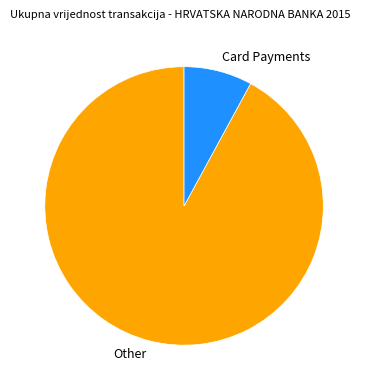

The Other slice represents 92% of the pie. True or false?

True